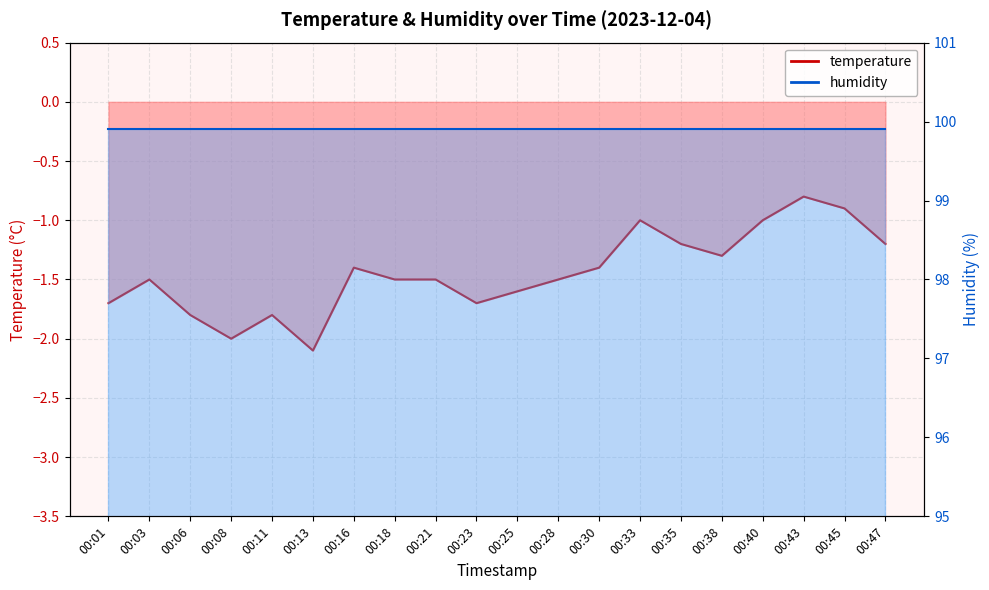

Reading left to right, list all the values displayed in this chart.

-1.7	-1.5	-1.8	-2.0	-1.8	-2.1	-1.4	-1.5	-1.5	-1.7	-1.6	-1.5	-1.4	-1.0	-1.2	-1.3	-1.0	-0.8	-0.9	-1.2